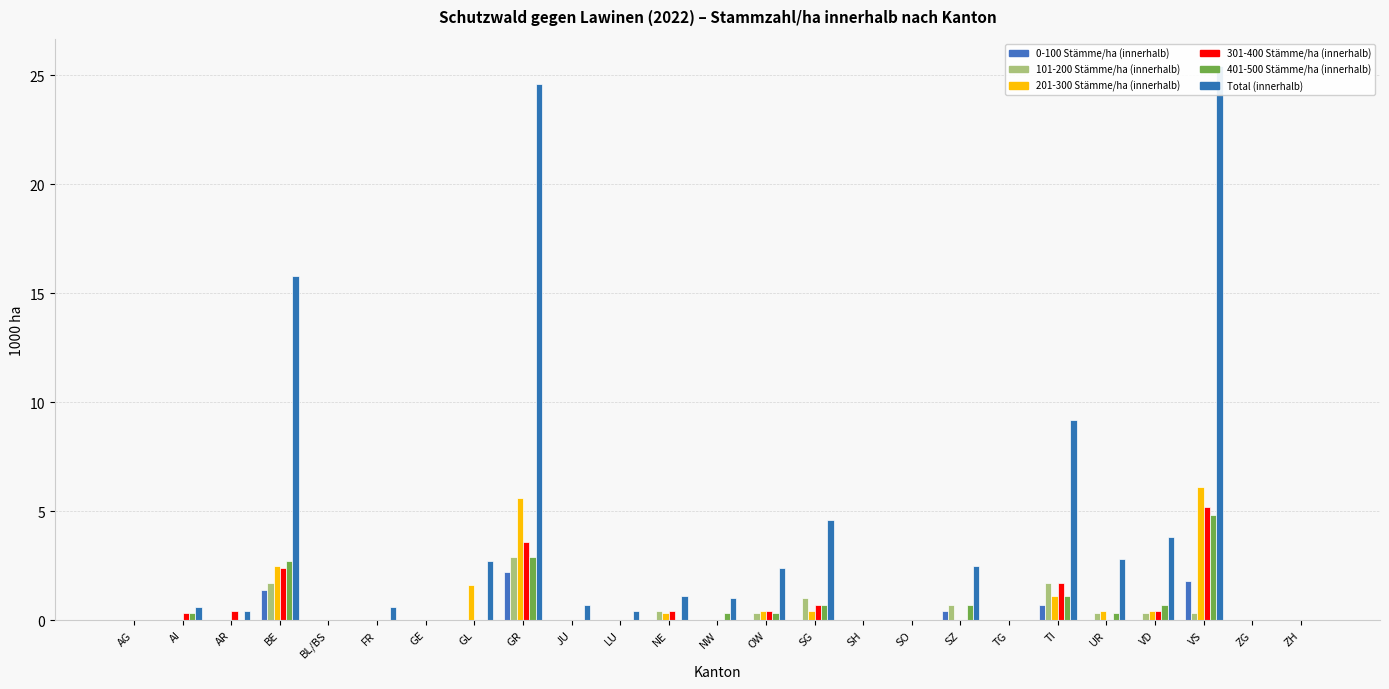

How many bars are there in each group?

6